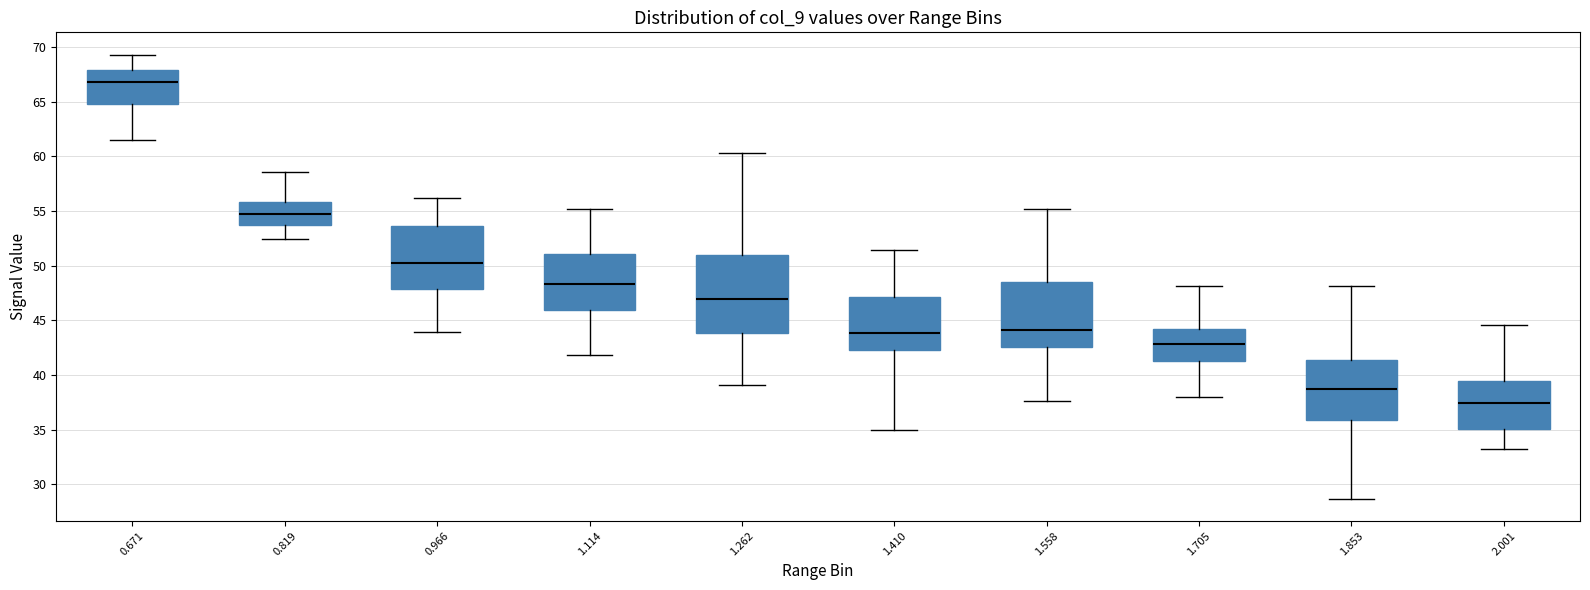

Which box is the tallest, from its lower edge to its upper edge?

1.262